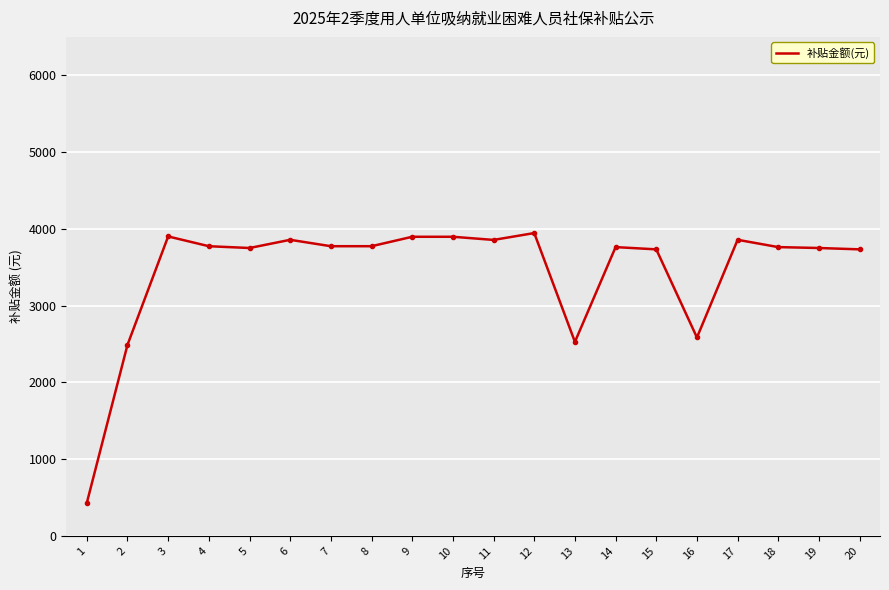

What is the greatest value displayed?

3944.7